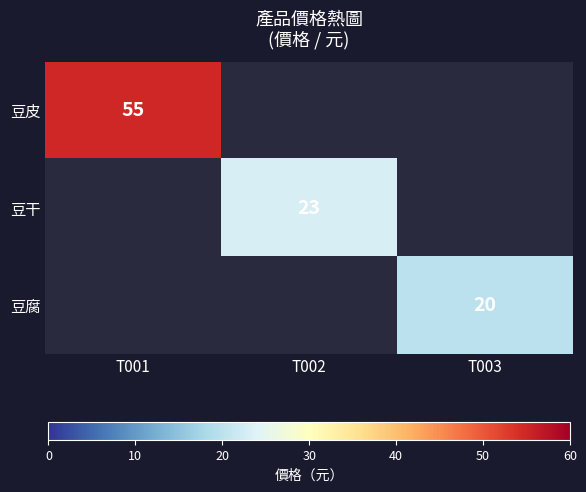

True or false: 豆腐 has a value of 35 at T003.

False